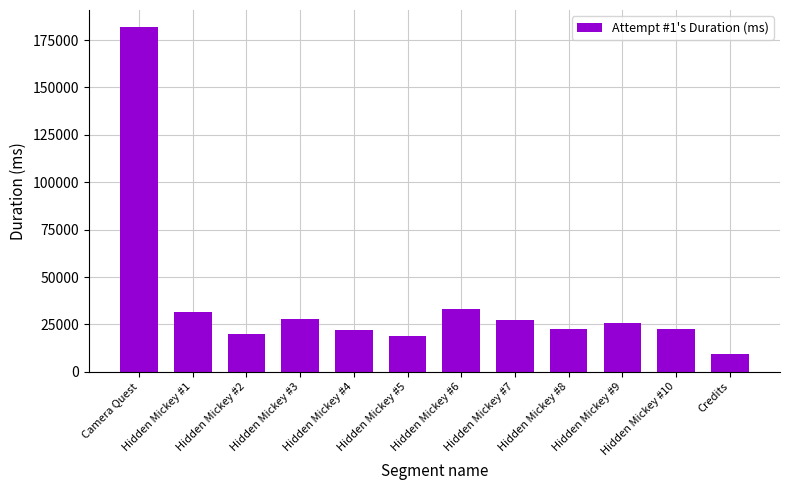

At which category does the chart reach its minimum across all series?

Credits